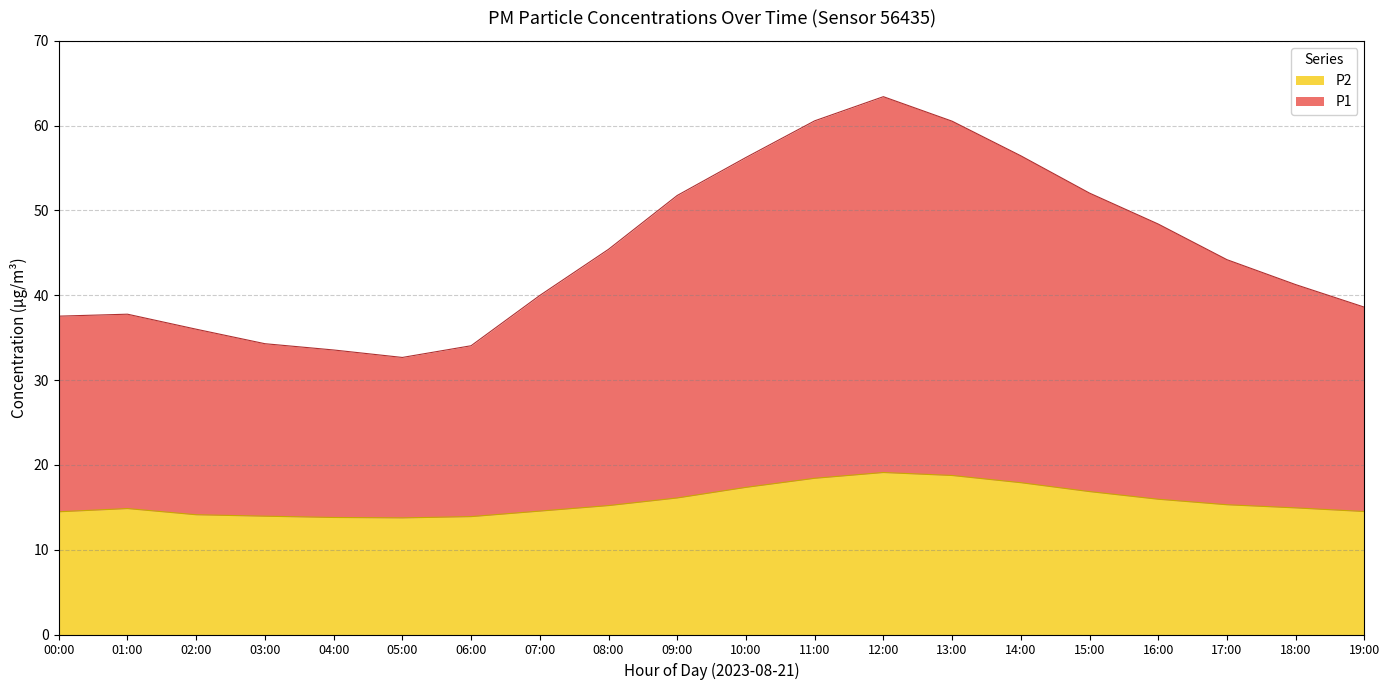

Does the chart display data point markers on the line(s)?

No